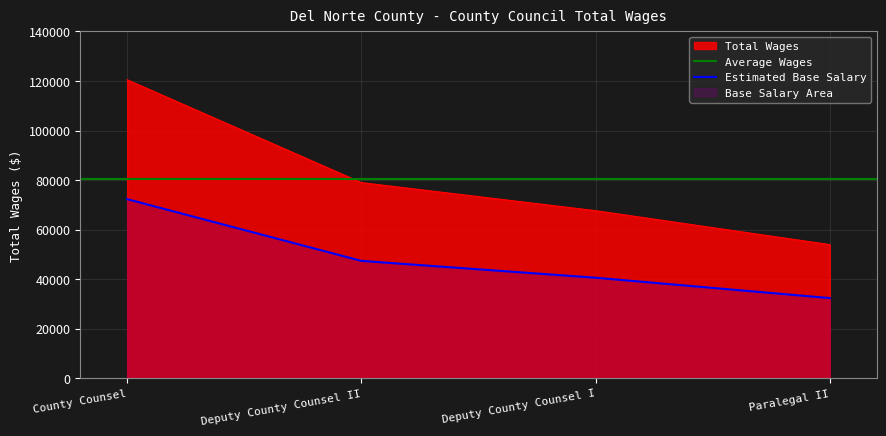

Reading left to right, extract all data points from this chart.

120511	78996	67658	53962